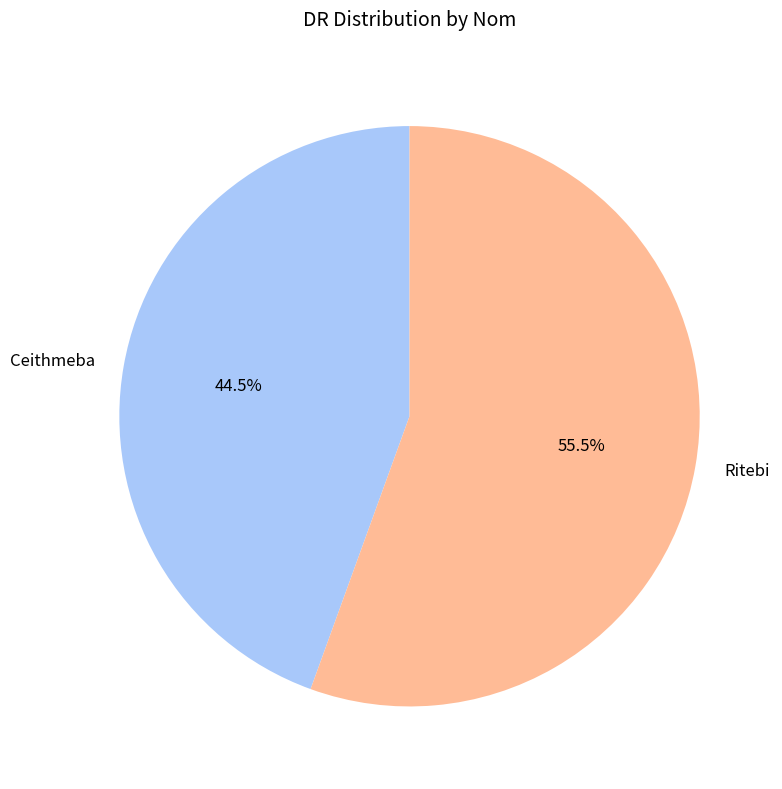

To the nearest percent, what is the combined percentage of Ritebi and Ceithmeba?

100%